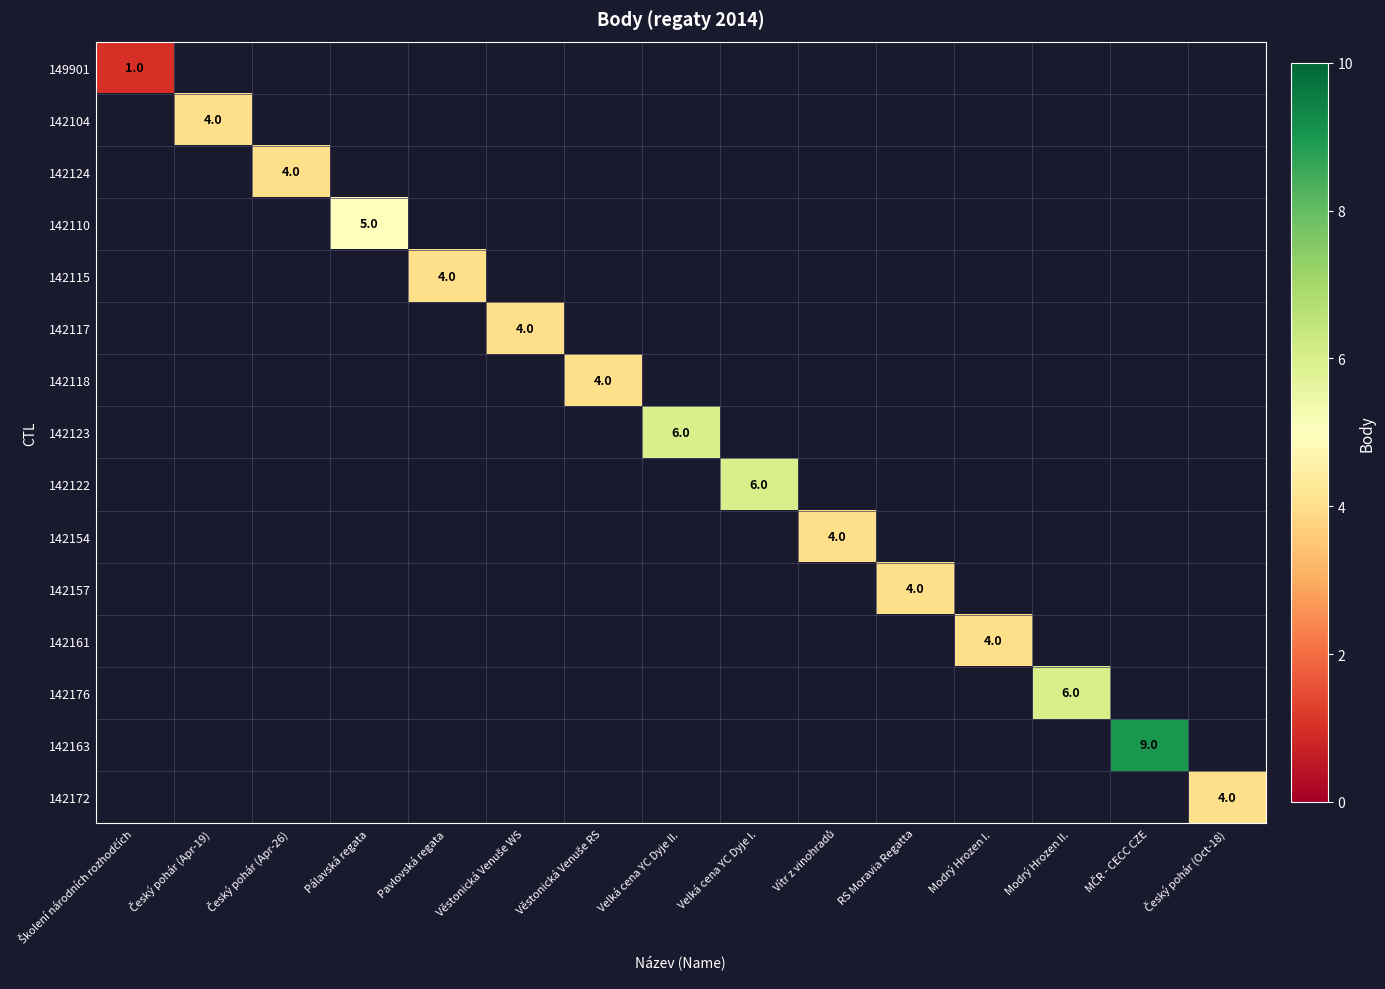

Rank the series at Pavlovská regata from lowest to highest value.

149901, 142104, 142124, 142110, 142115, 142117, 142118, 142123, 142122, 142154, 142157, 142161, 142176, 142163, 142172